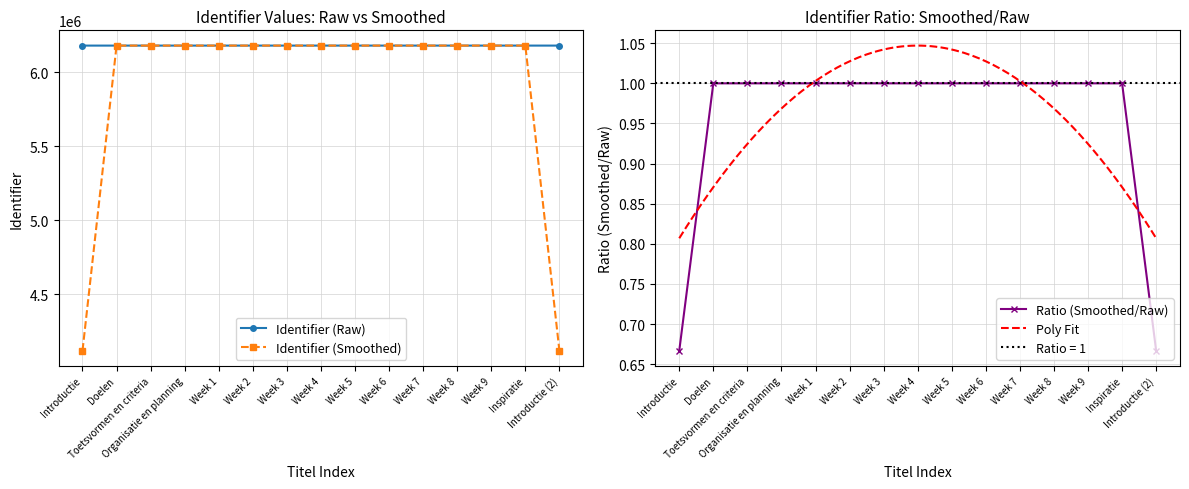

The chart shows a value of 3171629 at Introductie. True or false?

False